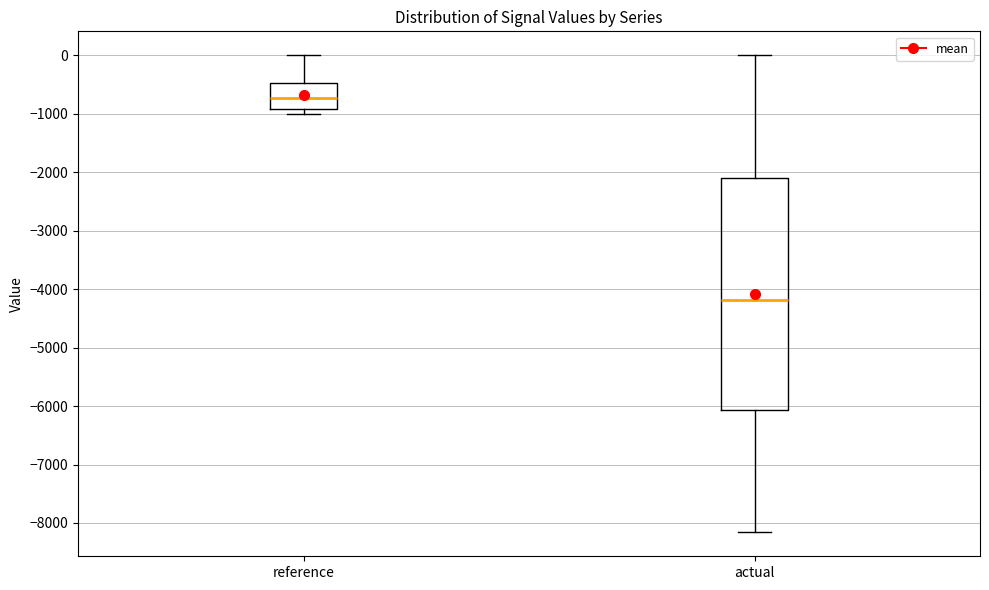

Reading left to right, read every box against the y-axis: the position of its median line, the range the box covers, and the ends of its whiskers. The values are not printed on the chart, so give them approximately, as read against the axis.

reference: median -700, box -900 to -500, whiskers -1000 to 0
actual: median -4200, box -6100 to -2100, whiskers -8200 to 0